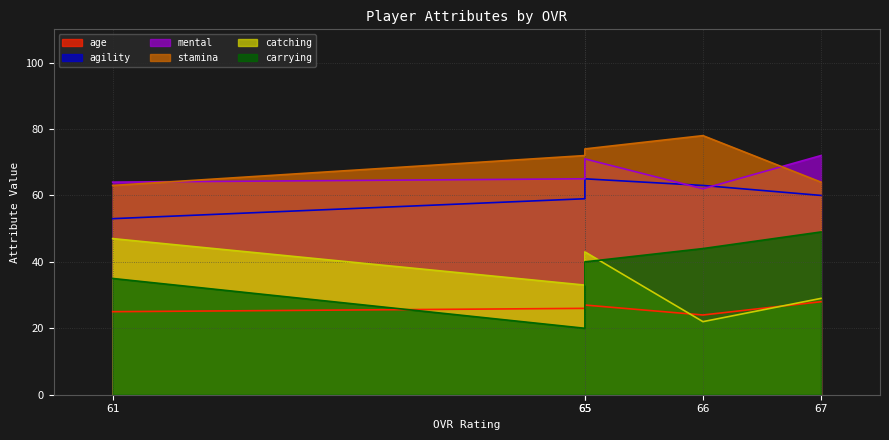

Which series has the largest range (max minus min)?

carrying